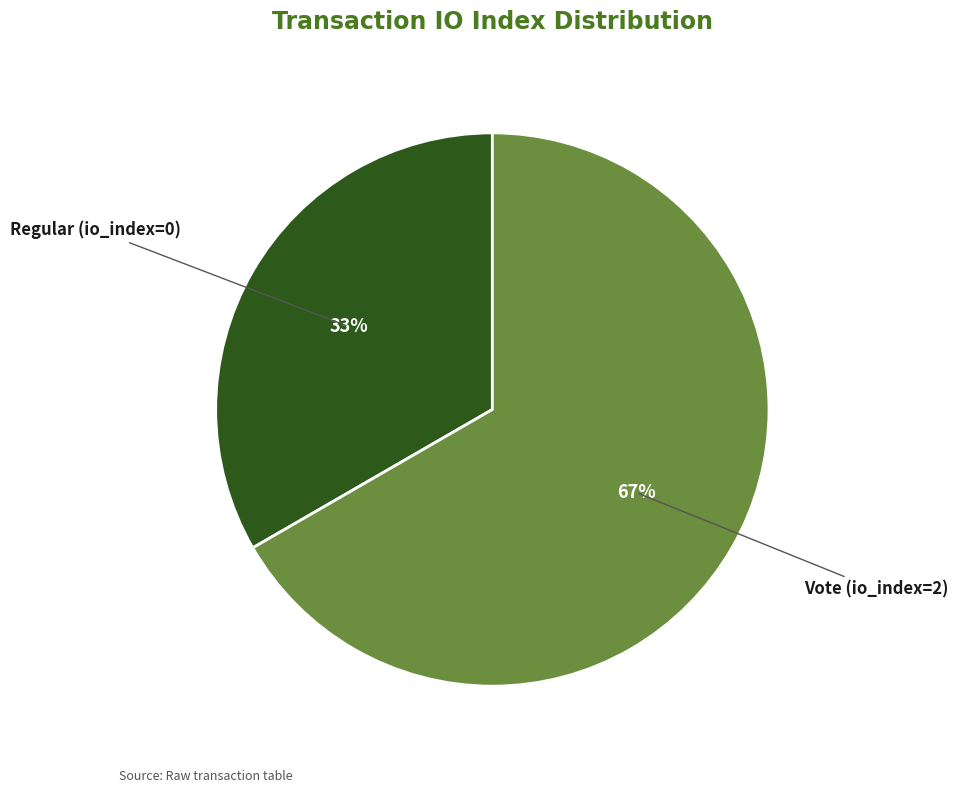

Do Regular (io_index=0) and Vote (io_index=2) together represent more than half of the pie?

Yes